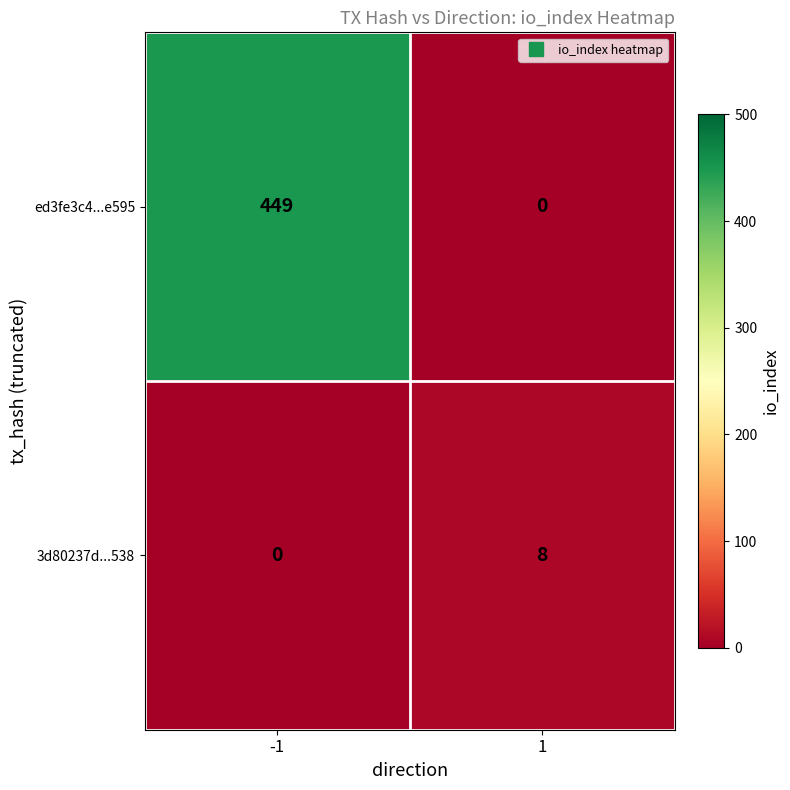

Which series has the largest total across all categories?

ed3fe3c4...e595